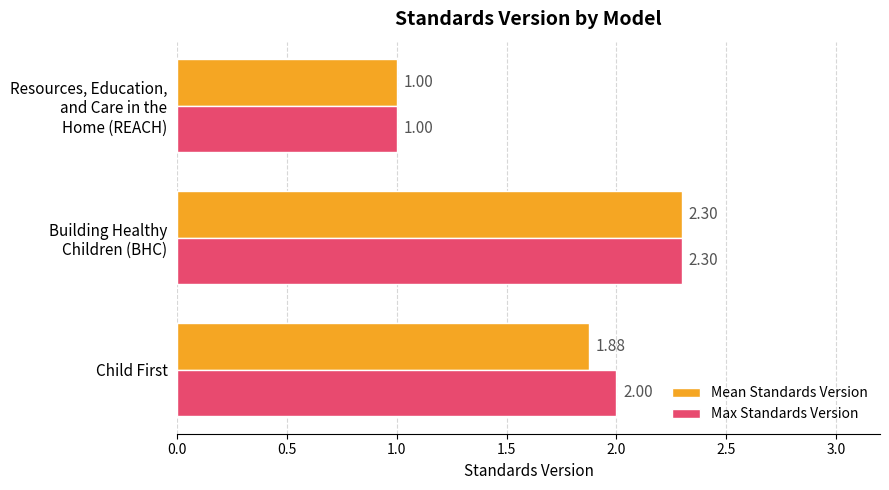

Rank the series by their average value, from lowest to highest.

Mean Standards Version, Max Standards Version